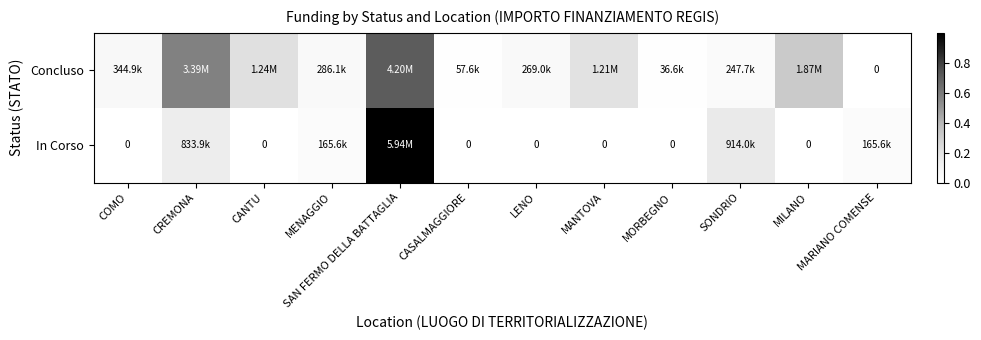

Between MORBEGNO and MARIANO COMENSE, which series saw the biggest shift?

In Corso